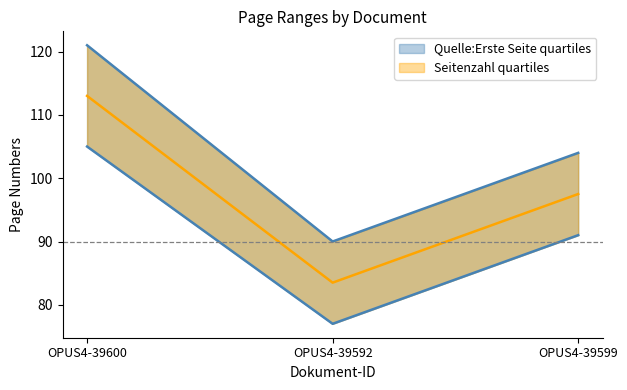

What is the difference between the Quelle:Erste Seite values at OPUS4-39592 and OPUS4-39599?

14